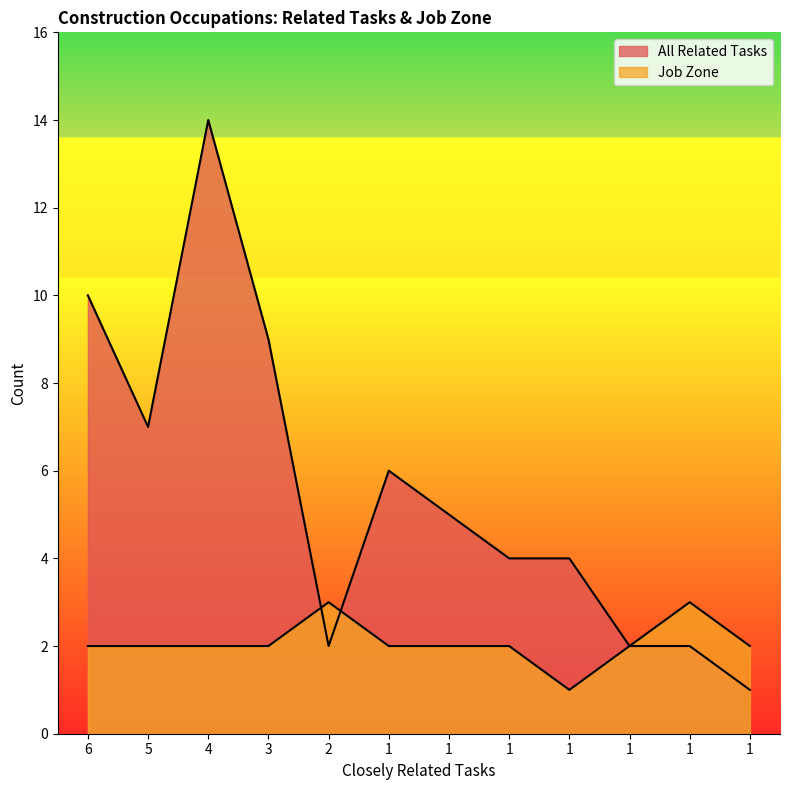

Reading right to left, extract all data points from this chart.

All Related Tasks: 1=1	1=2	1=2	1=4	1=4	1=5	1=6	2=2	3=9	4=14	5=7	6=10
Job Zone: 1=2	1=3	1=2	1=1	1=2	1=2	1=2	2=3	3=2	4=2	5=2	6=2